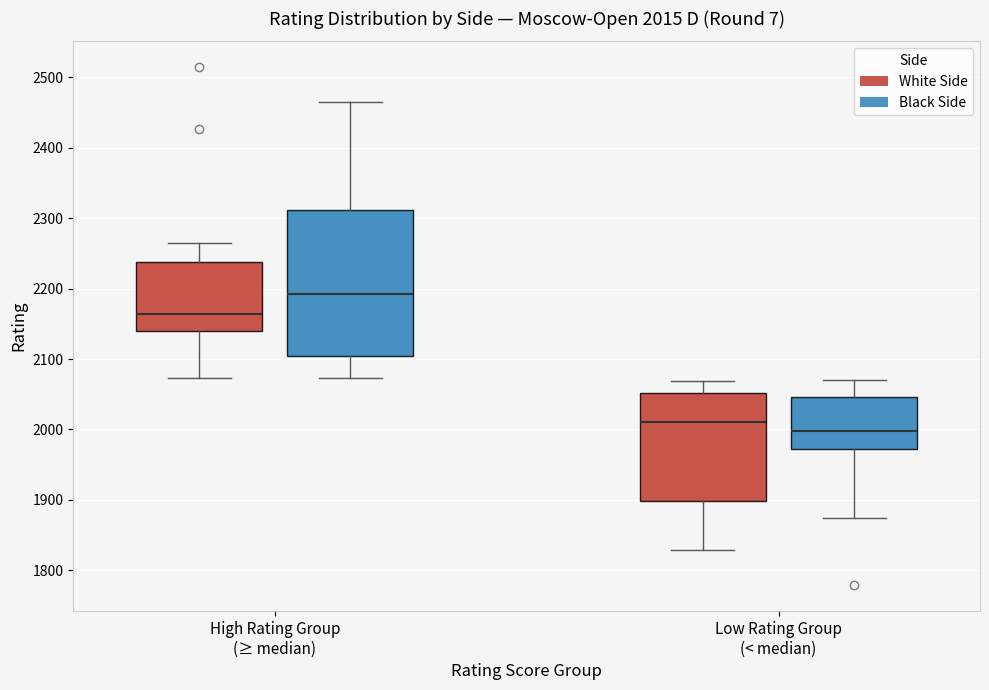

Which box has the lowest median line?

Low Rating Group (< median) (Black Side)